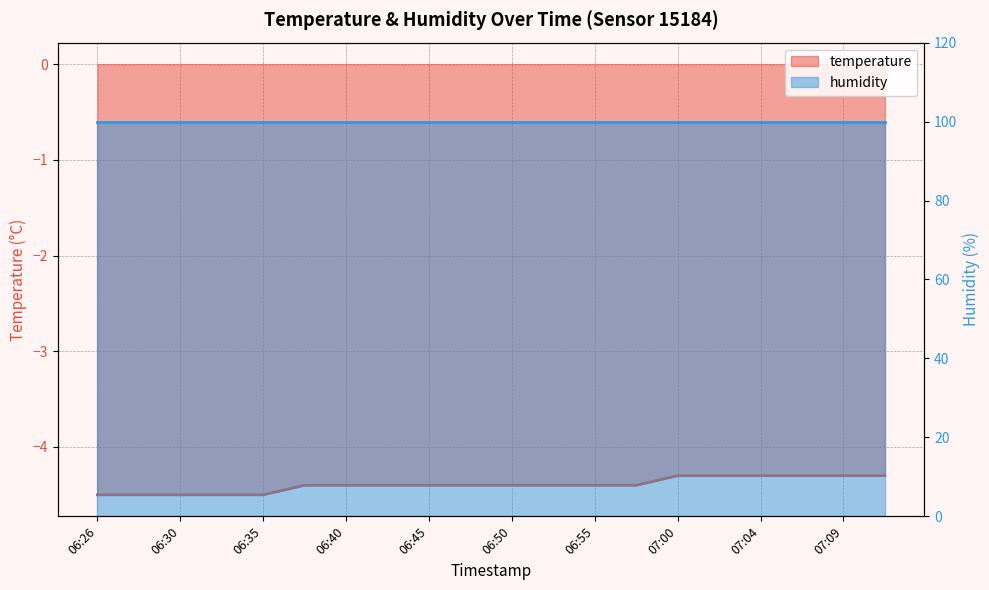

Reading right to left, extract all data points from this chart.

07:12=-4.3	07:09=-4.3	07:07=-4.3	07:04=-4.3	07:02=-4.3	07:00=-4.3	06:57=-4.4	06:55=-4.4	06:52=-4.4	06:50=-4.4	06:47=-4.4	06:45=-4.4	06:43=-4.4	06:40=-4.4	06:38=-4.4	06:35=-4.5	06:33=-4.5	06:30=-4.5	06:28=-4.5	06:26=-4.5